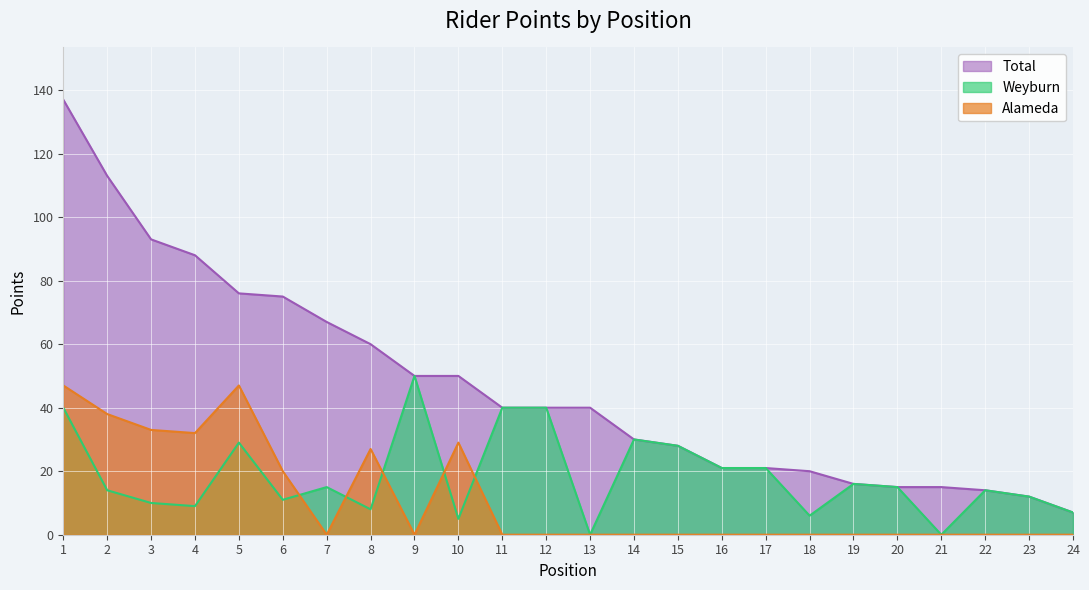

List the labels in order of Alameda value, largest first.

1, 5, 2, 3, 4, 10, 8, 6, 7, 9, 11, 12, 13, 14, 15, 16, 17, 18, 19, 20, 21, 22, 23, 24